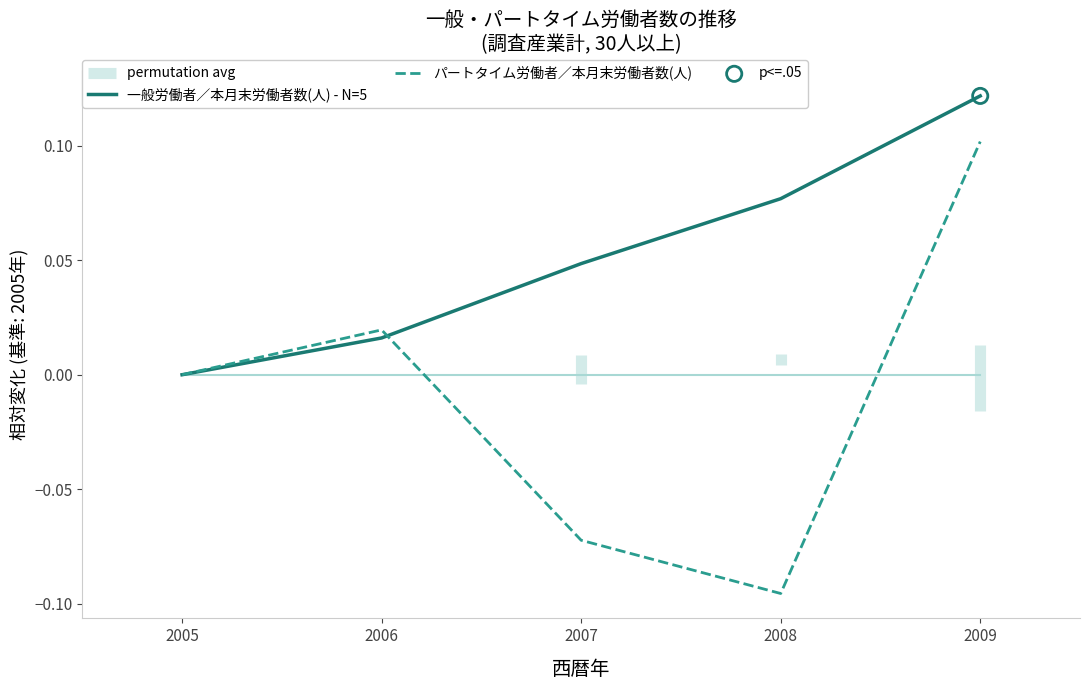

At how many categories does at least one series exceed 0?

4